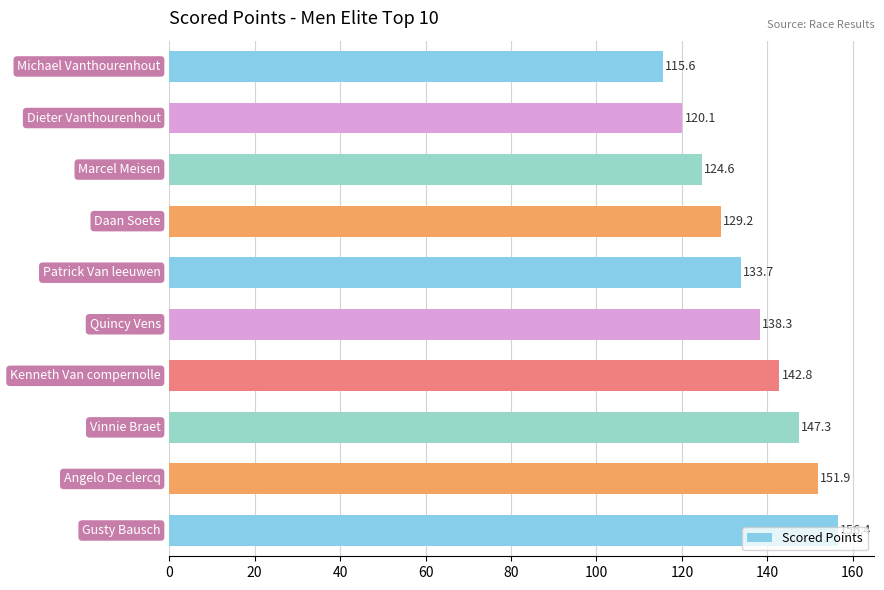

What is the average value?

136.0